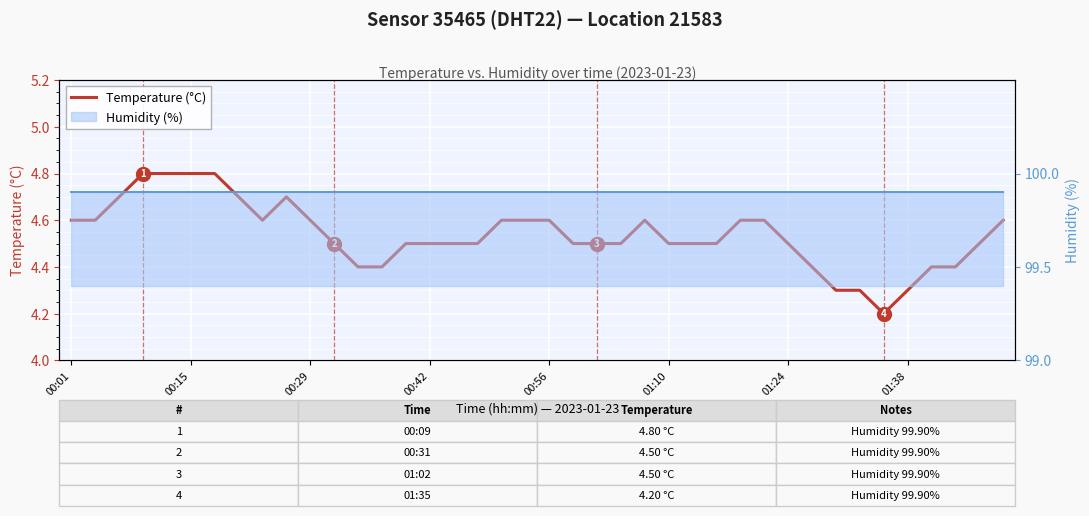

True or false: Humidity (%) and Temperature (°C) cross at least once.

False